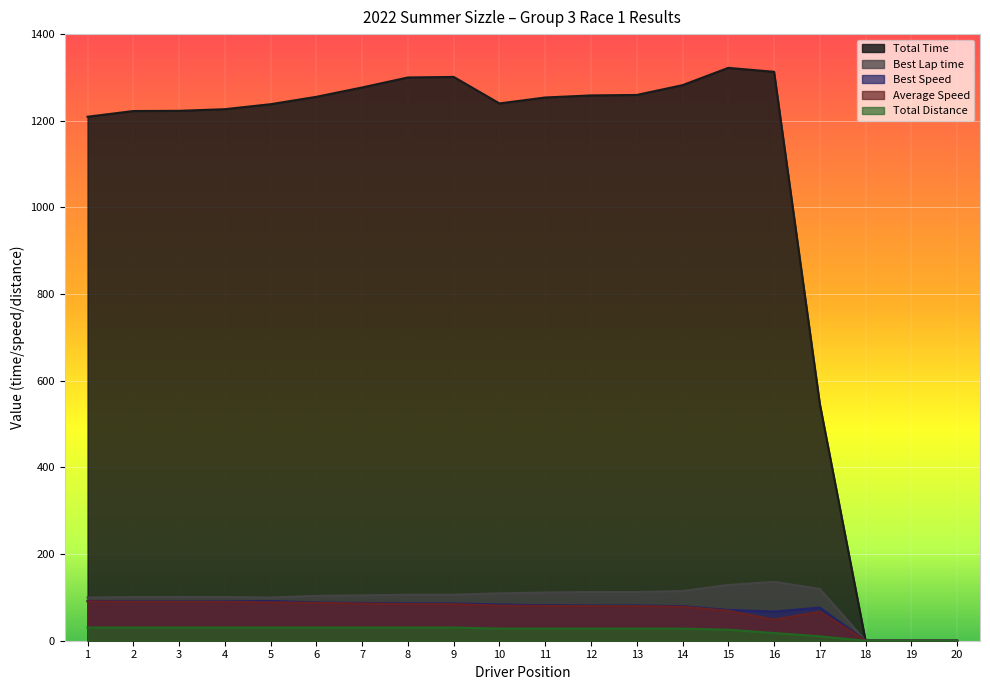

What is the greatest value displayed?

1322.1